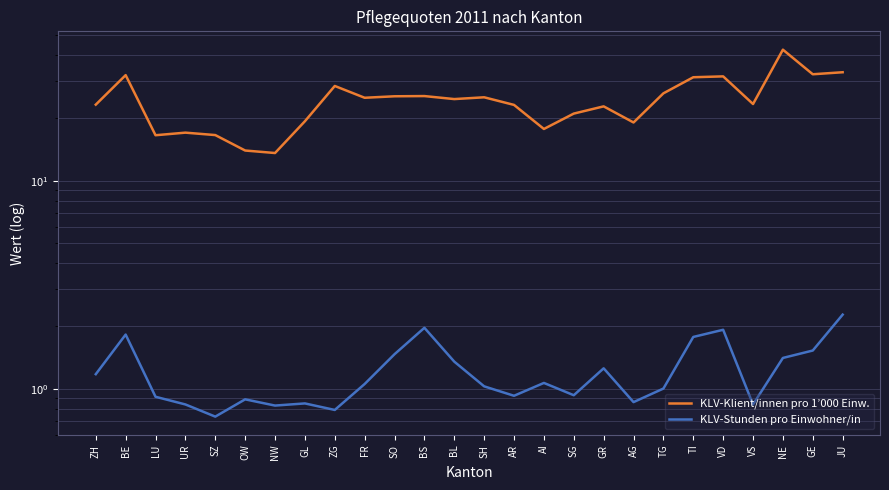

Rank the series by their maximum value, from highest to lowest.

KLV-Klient/innen pro 1’000 Einw., KLV-Stunden pro Einwohner/in